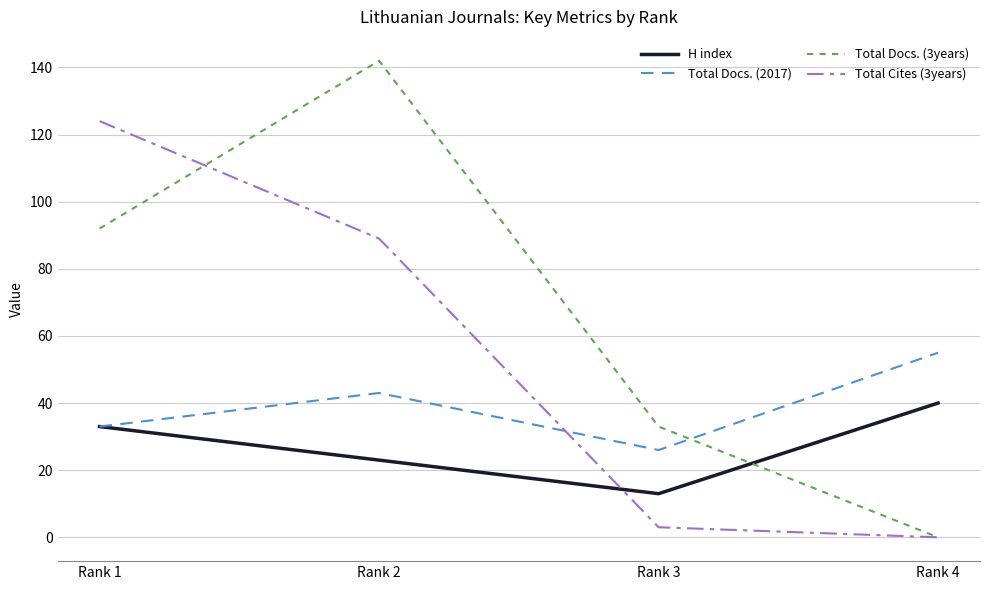

The value of Total Cites (3years) at Rank 1 is 124. True or false?

True